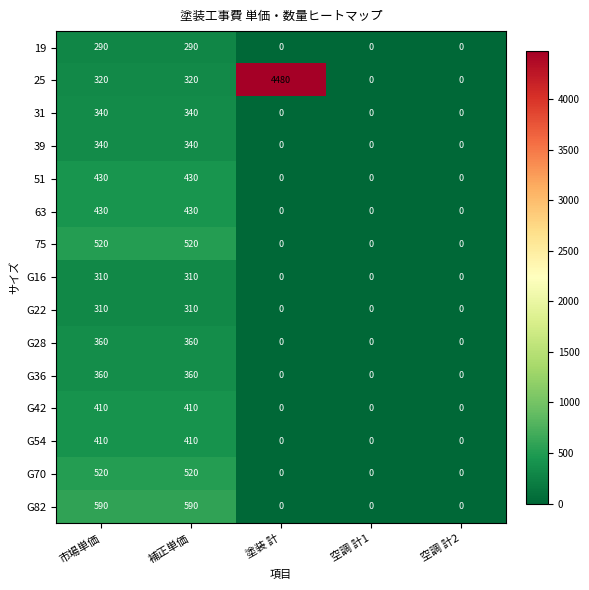

At how many categories does at least one series exceed 259?

3